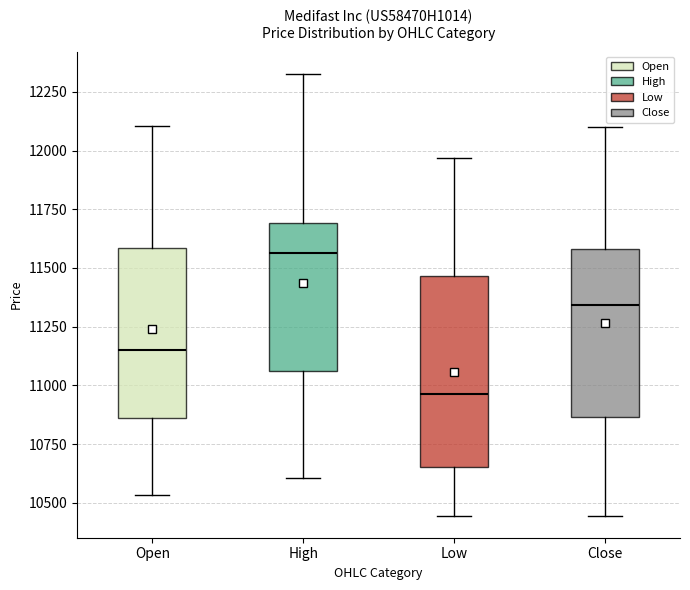

Which box has the lowest median line?

Low